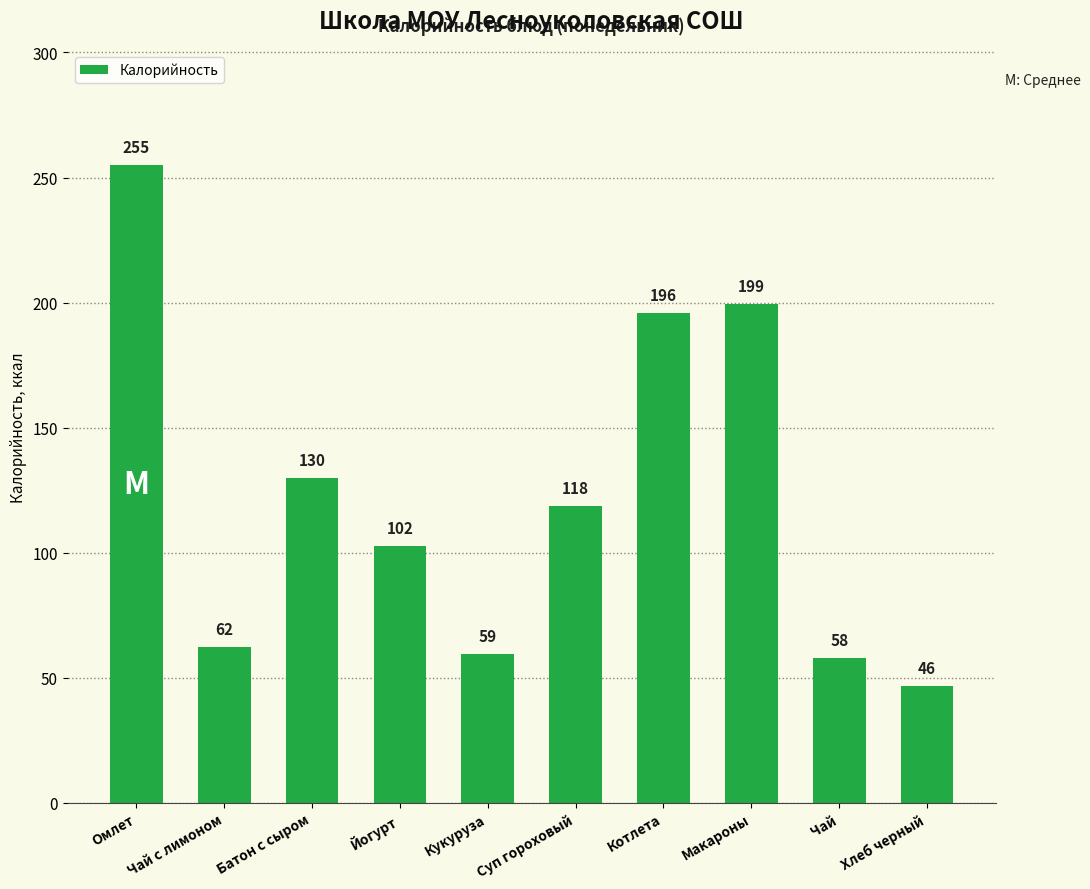

Read the value at Чай.

58.0